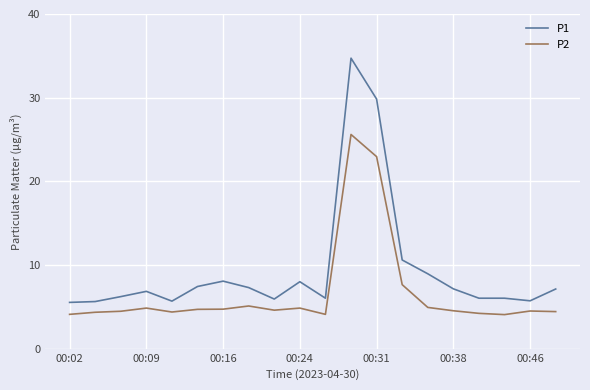

Which series has the widest spread of values?

P1